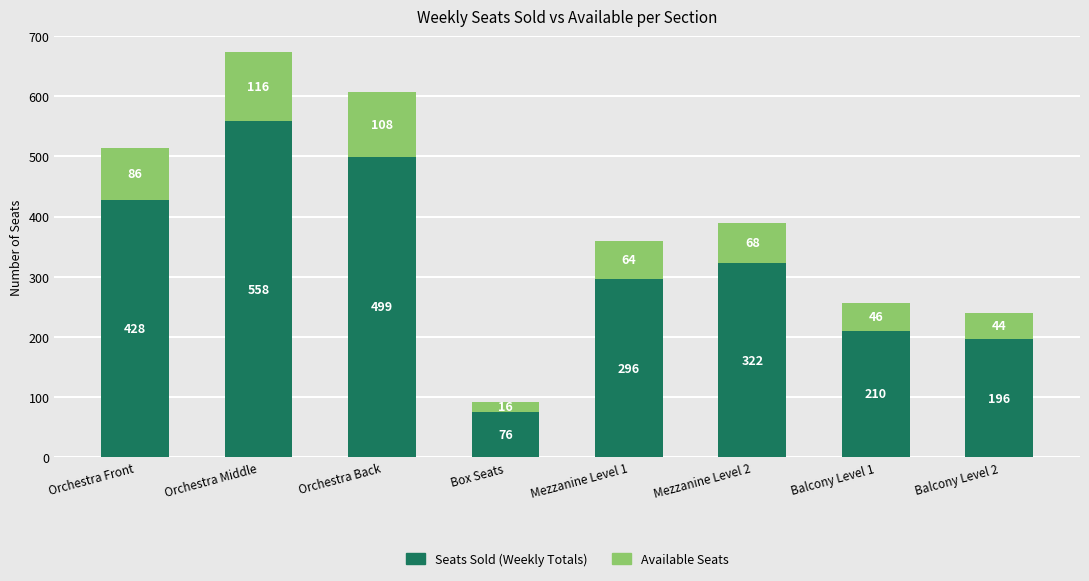

Is it true that Seats Sold (Weekly Totals) equals 159 at Mezzanine Level 1?

False